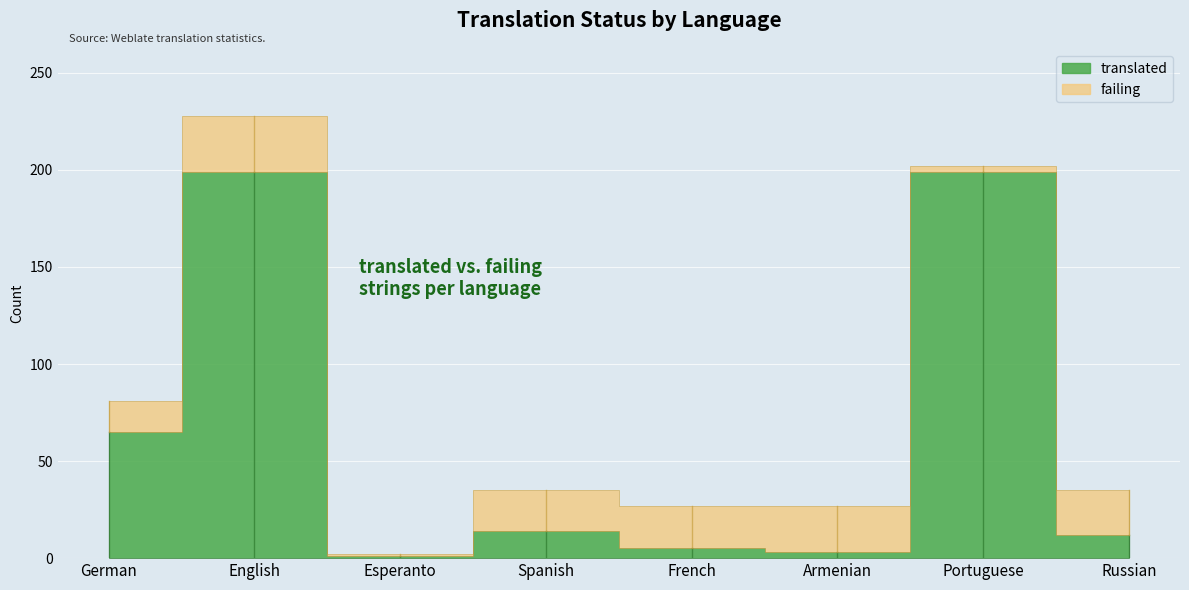

Does the chart display data point markers on the line(s)?

No